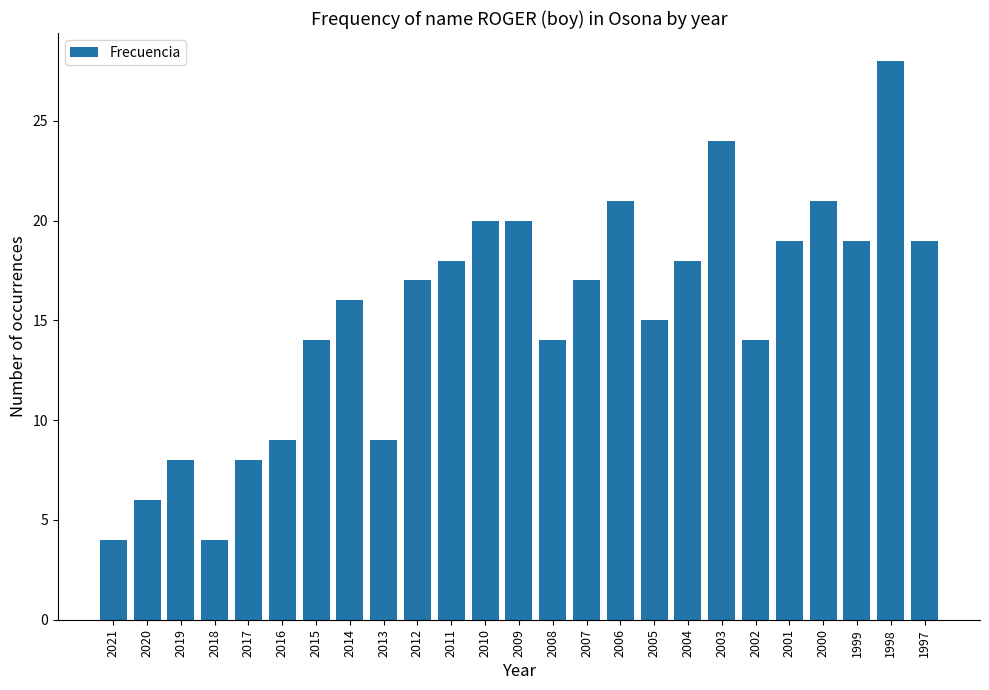

What is the difference between the second highest and second lowest values?

20